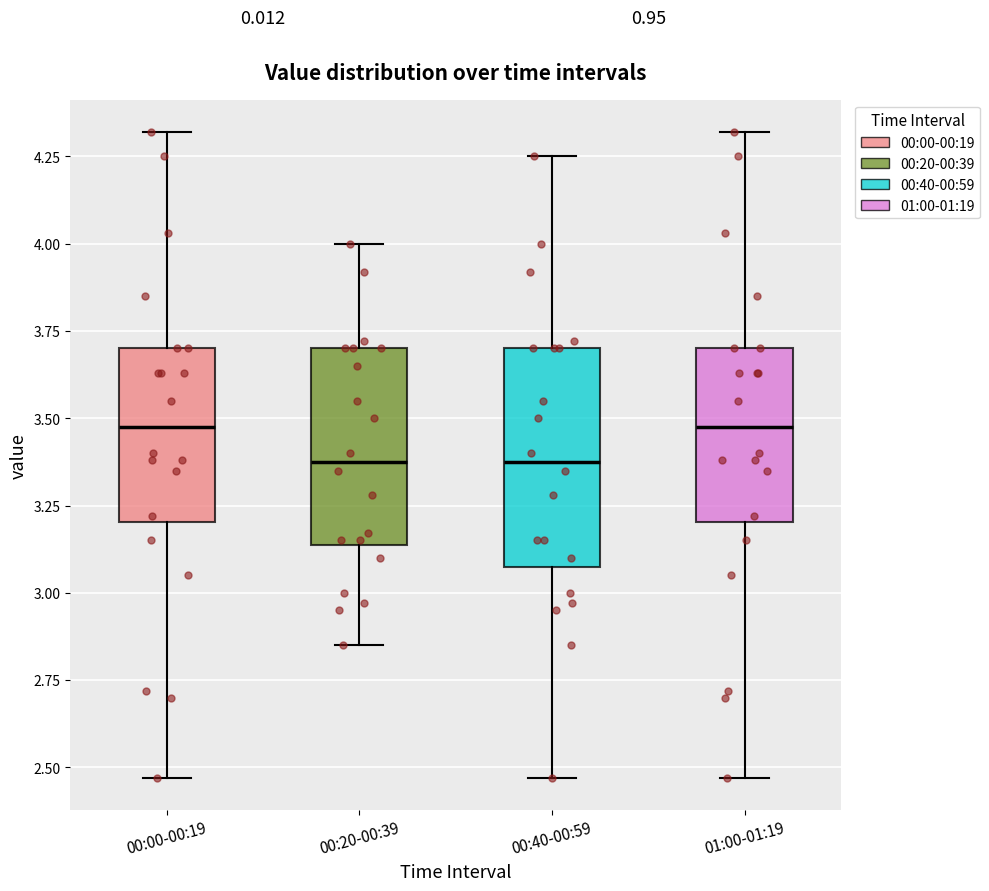

Reading left to right, read every box against the y-axis: the position of its median line, the range the box covers, and the ends of its whiskers. The values are not printed on the chart, so give them approximately, as read against the axis.

00:00-00:19: median 3.50, box 3.20 to 3.70, whiskers 2.45 to 4.30
00:20-00:39: median 3.40, box 3.15 to 3.70, whiskers 2.85 to 4.00
00:40-00:59: median 3.40, box 3.10 to 3.70, whiskers 2.45 to 4.25
01:00-01:19: median 3.50, box 3.20 to 3.70, whiskers 2.45 to 4.30